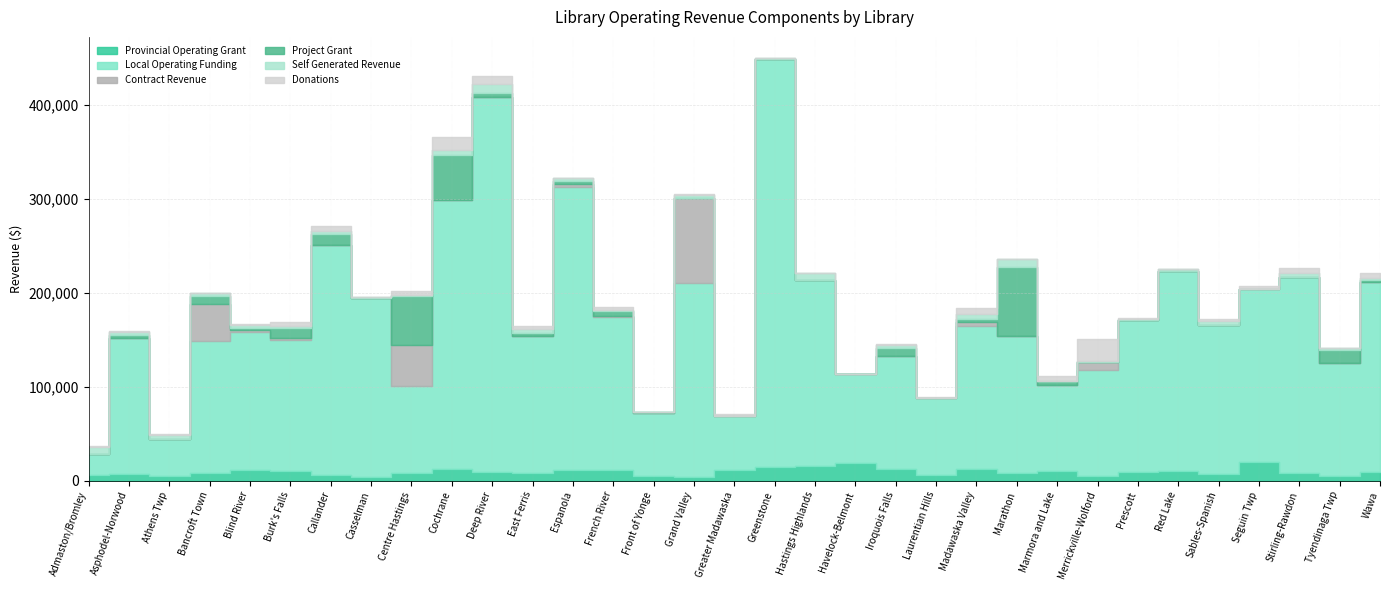

What is the average value of the Contract Revenue series?

5870